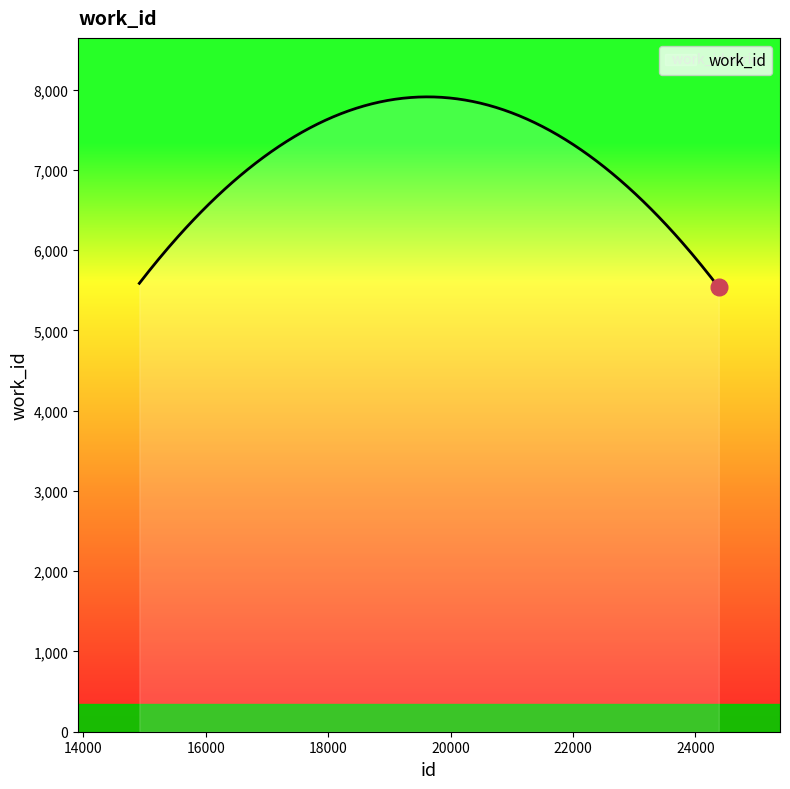

What is the difference between the maximum and minimum values?

2373.5